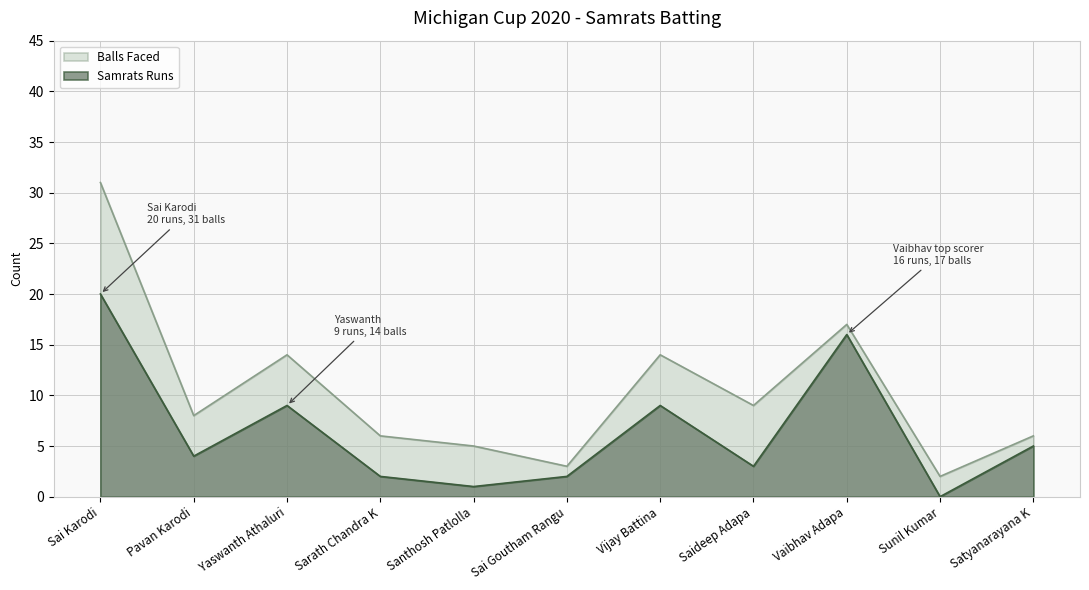

True or false: Samrats Runs and Balls Faced intersect in this chart.

False